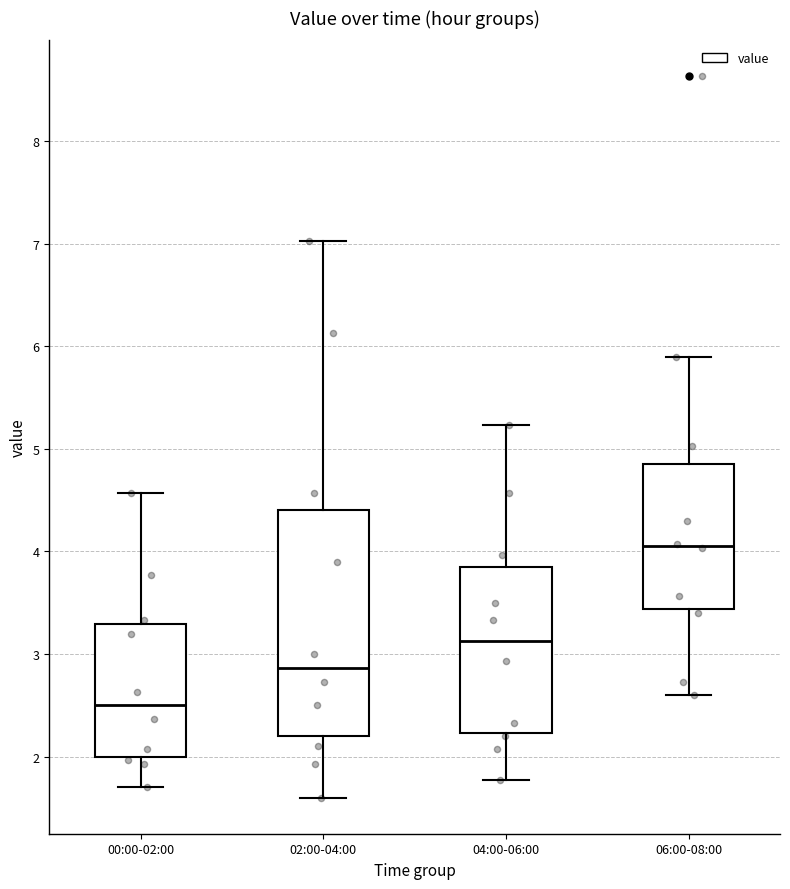

Reading left to right, transcribe this box plot: for each box, give where its median line is, the range the box spans, and where its two whiskers end, as read against the y-axis. The values are not printed on the chart, so give them approximately, as read against the axis.

00:00-02:00: median 2.5, box 2.0 to 3.3, whiskers 1.7 to 4.6
02:00-04:00: median 2.9, box 2.2 to 4.4, whiskers 1.6 to 7.0
04:00-06:00: median 3.1, box 2.2 to 3.9, whiskers 1.8 to 5.2
06:00-08:00: median 4.1, box 3.4 to 4.8, whiskers 2.6 to 5.9